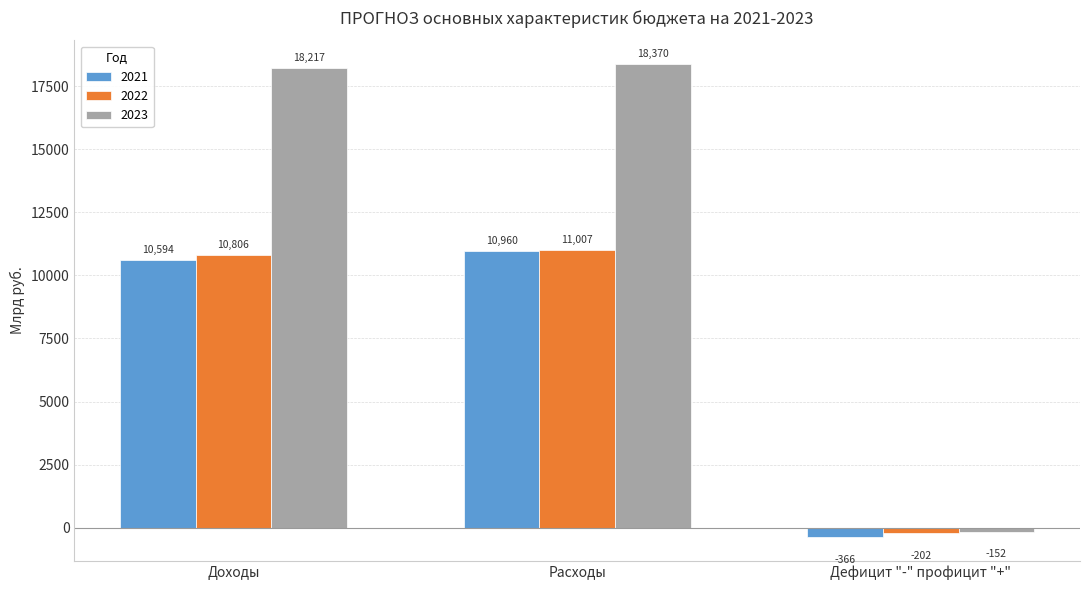

At which label is 2023 closest to 9108?

Доходы